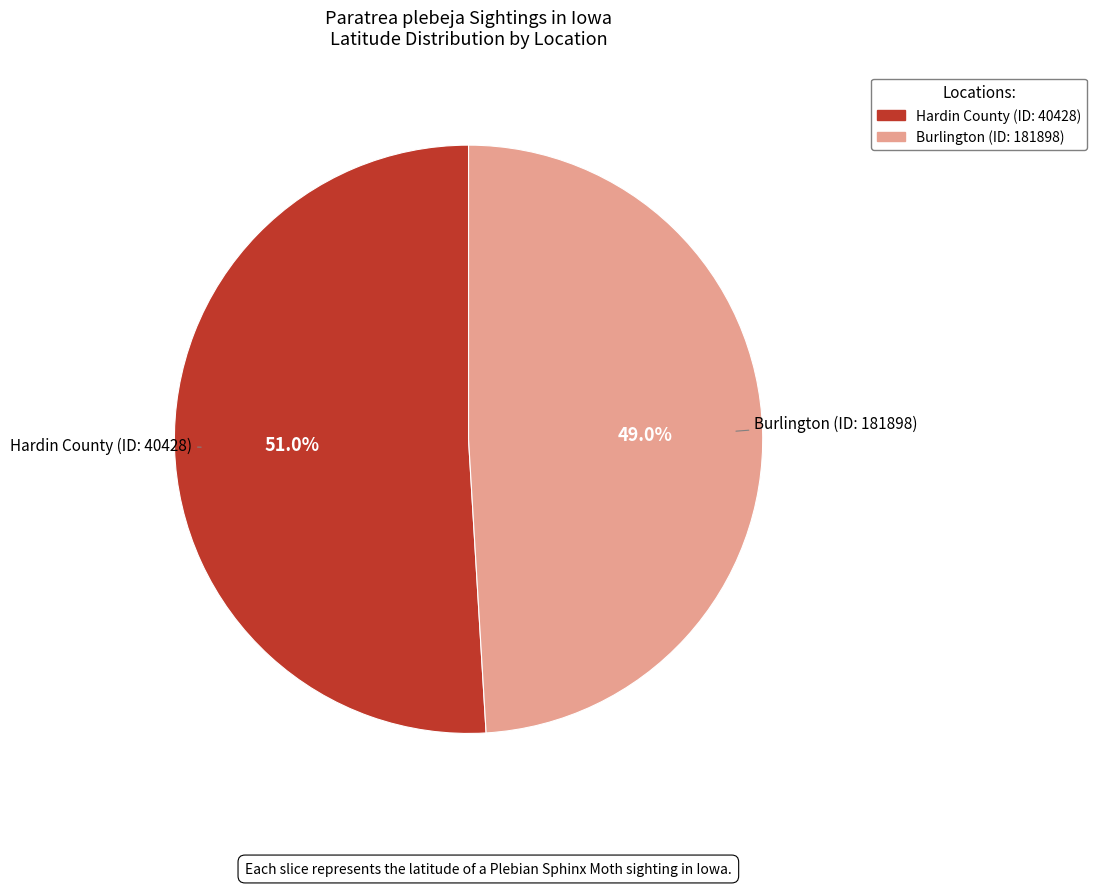

What percentage is the Hardin County (ID: 40428) slice, to the nearest percent?

51%